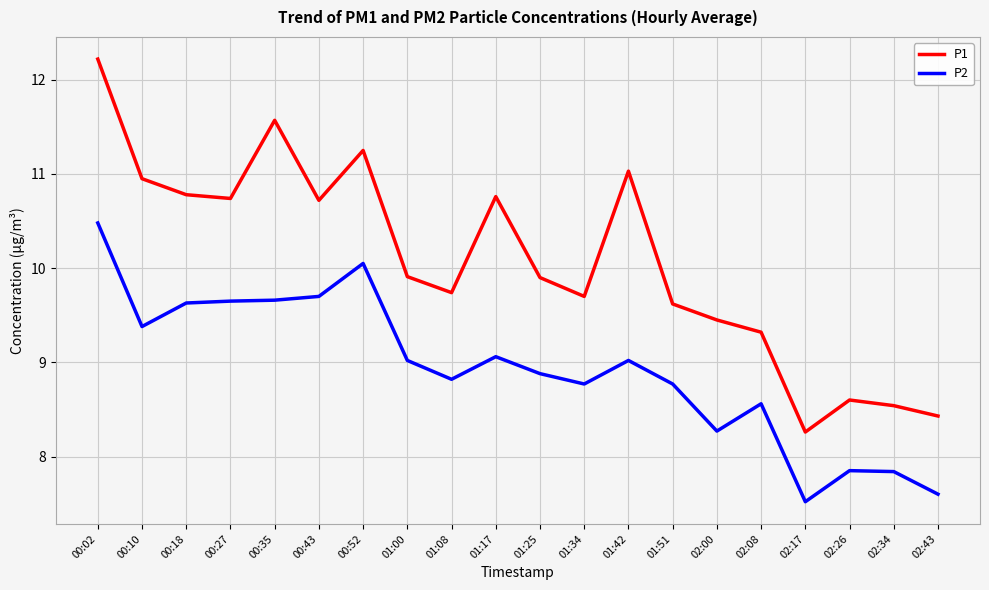

What is the difference between the highest and lowest values at 01:17?

1.7